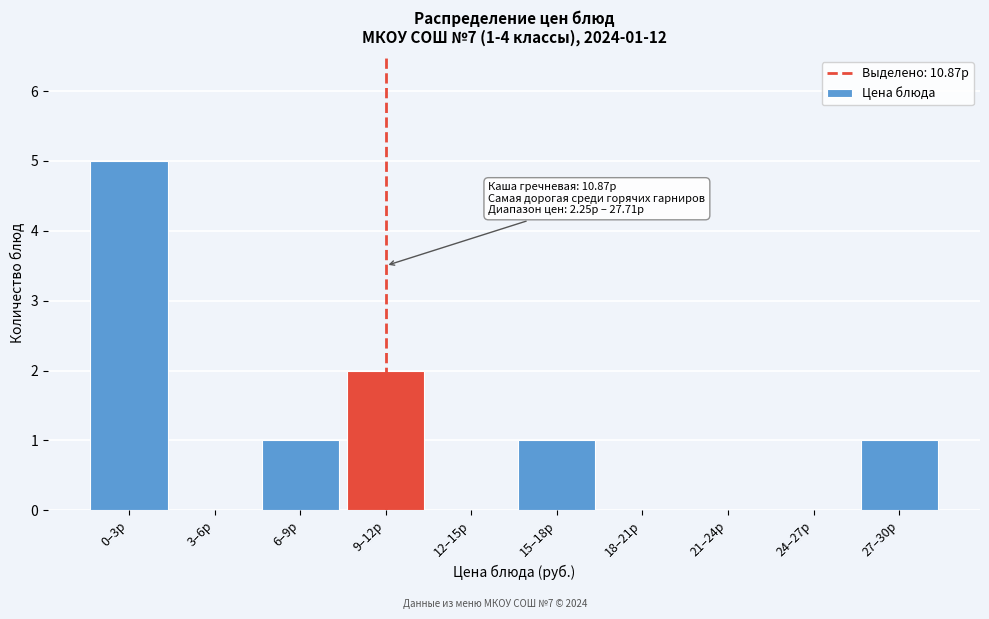

Reading right to left, list all the values displayed in this chart.

27–30р=1	24–27р=0	21–24р=0	18–21р=0	15–18р=1	12–15р=0	9–12р=2	6–9р=1	3–6р=0	0–3р=5